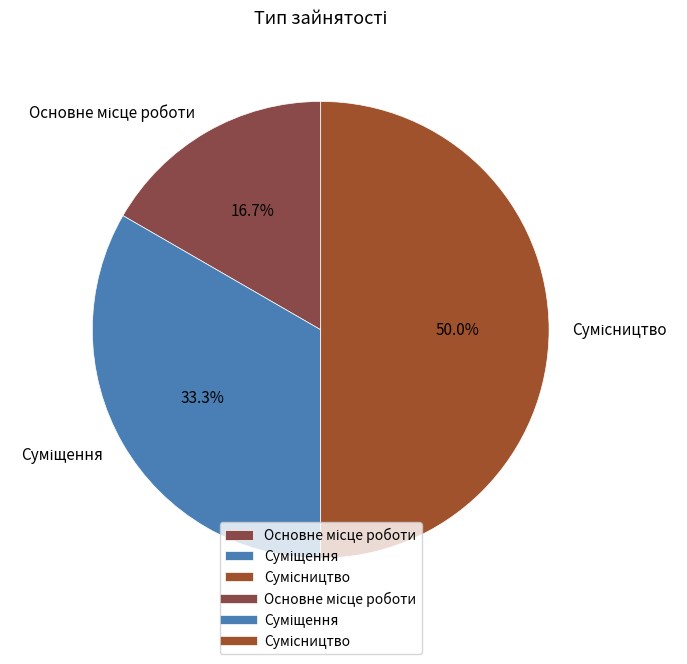

Which category has the smallest portion of the pie?

Основне місце роботи